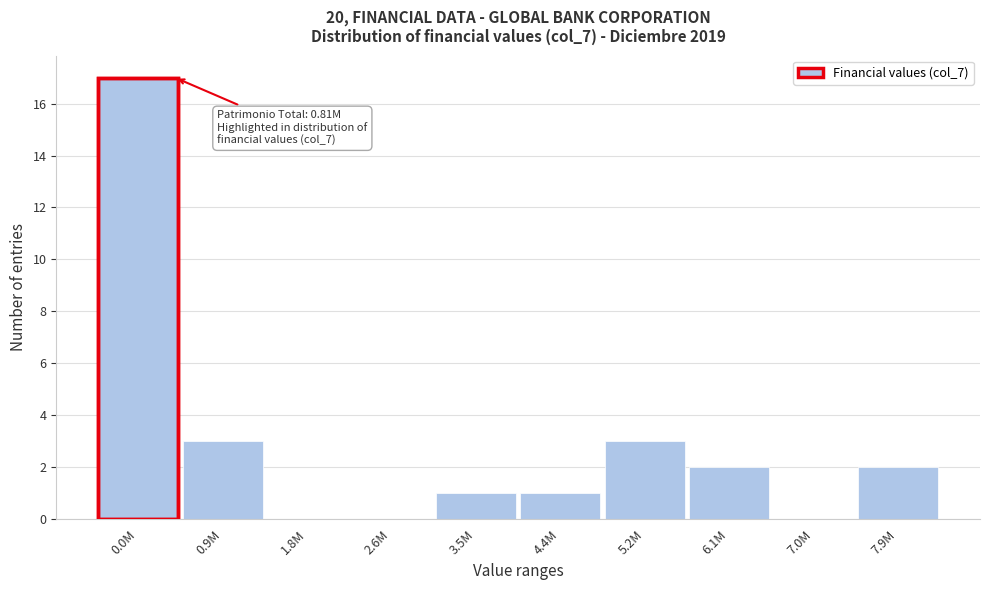

Reading left to right, extract all data points from this chart.

0.0M=17	0.9M=3	1.8M=0	2.6M=0	3.5M=1	4.4M=1	5.2M=3	6.1M=2	7.0M=0	7.9M=2